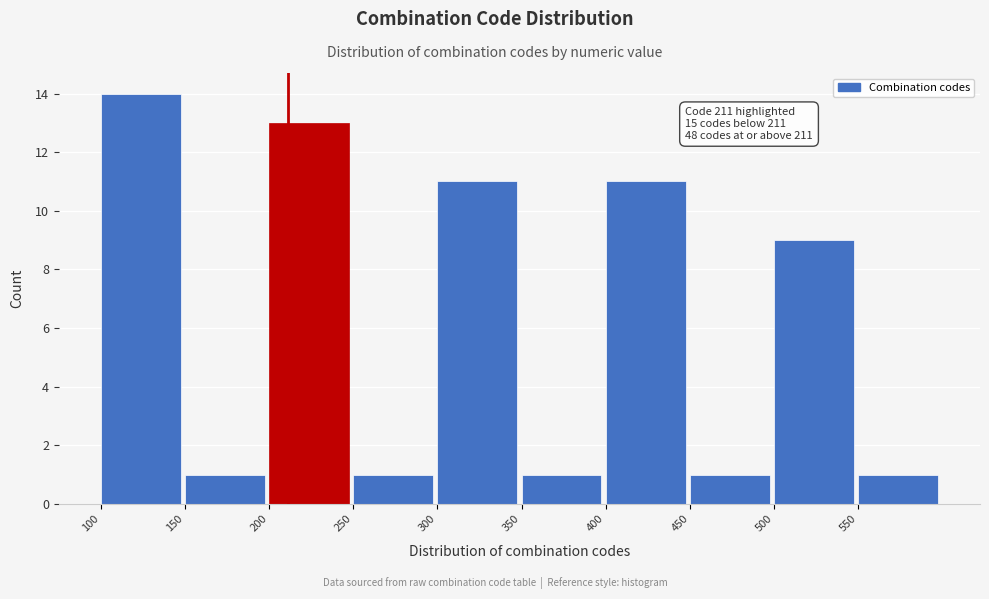

Over which range of the x-axis is the bar tallest?

100 to 150